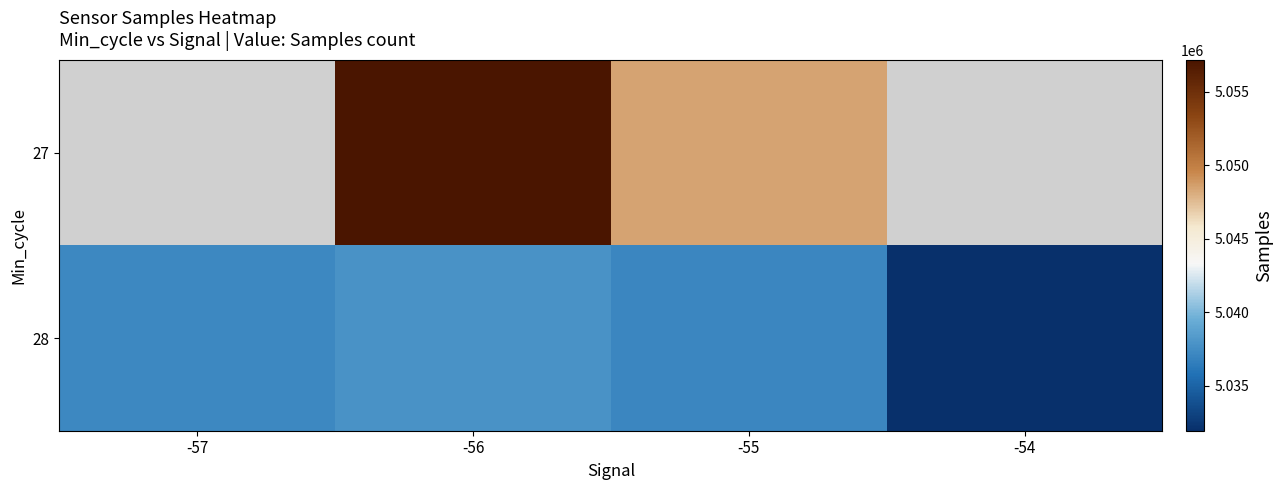

What is the difference between the highest and lowest values at -56?

19345.0